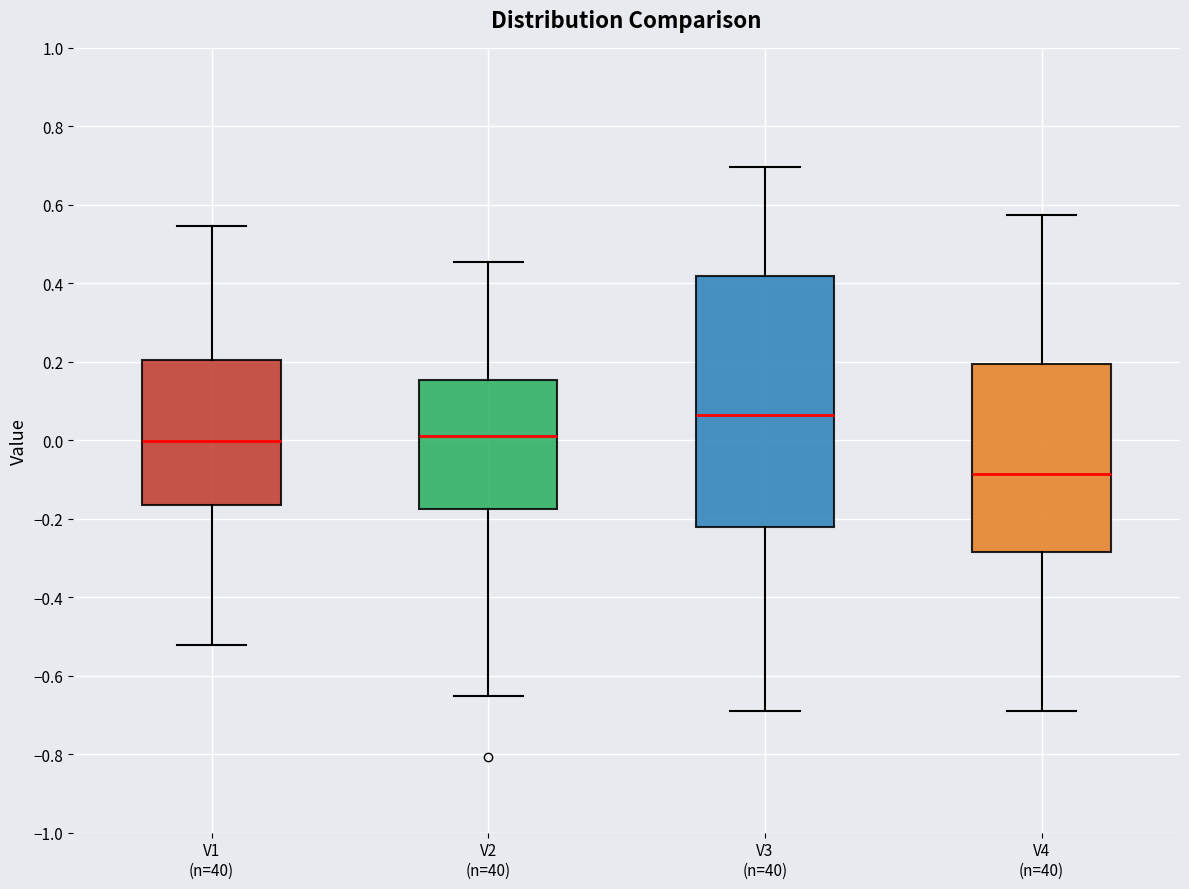

Which box's median line is the lowest?

V4 (n=40)